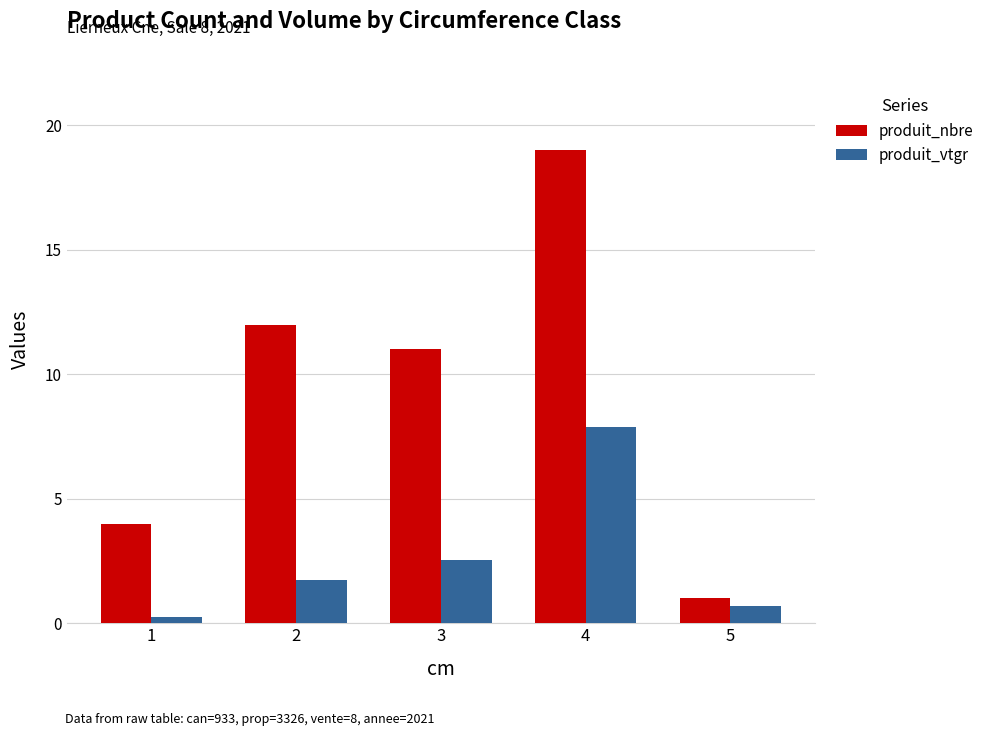

What is the difference between the second highest and second lowest values in the produit_nbre series?

8.0